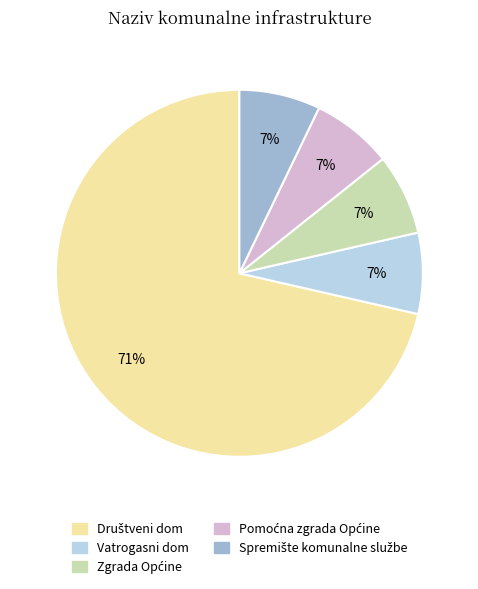

To the nearest percent, what is the average slice percentage?

20%